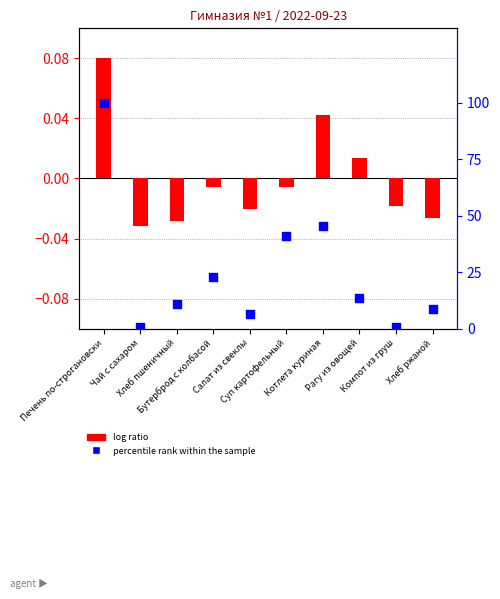

Which series has the largest total across all categories?

percentile rank within the sample